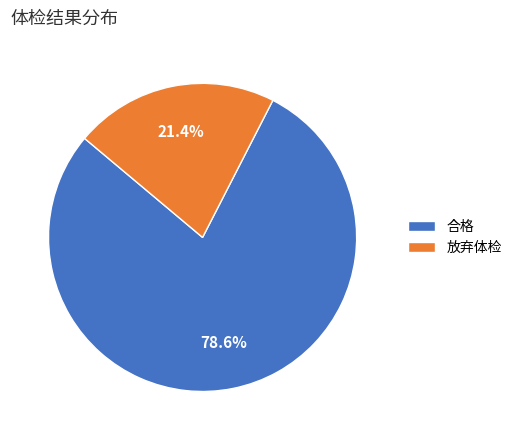

To the nearest percent, what is the combined percentage of 合格 and 放弃体检?

100%